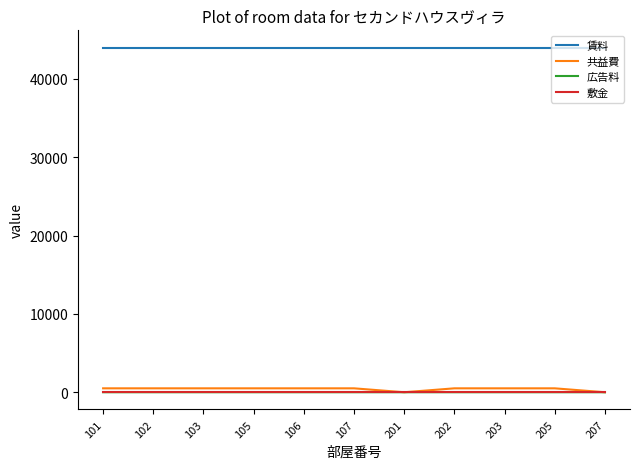

The value of 共益費 at 102 is 500.0. True or false?

True